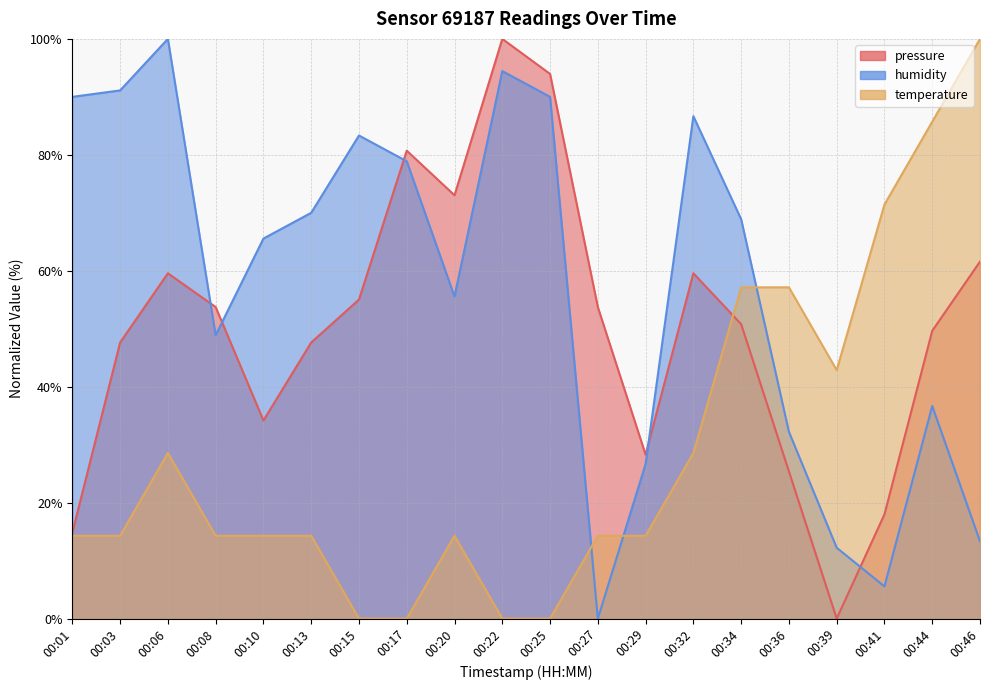

At which label is temperature closest to 50?

00:39